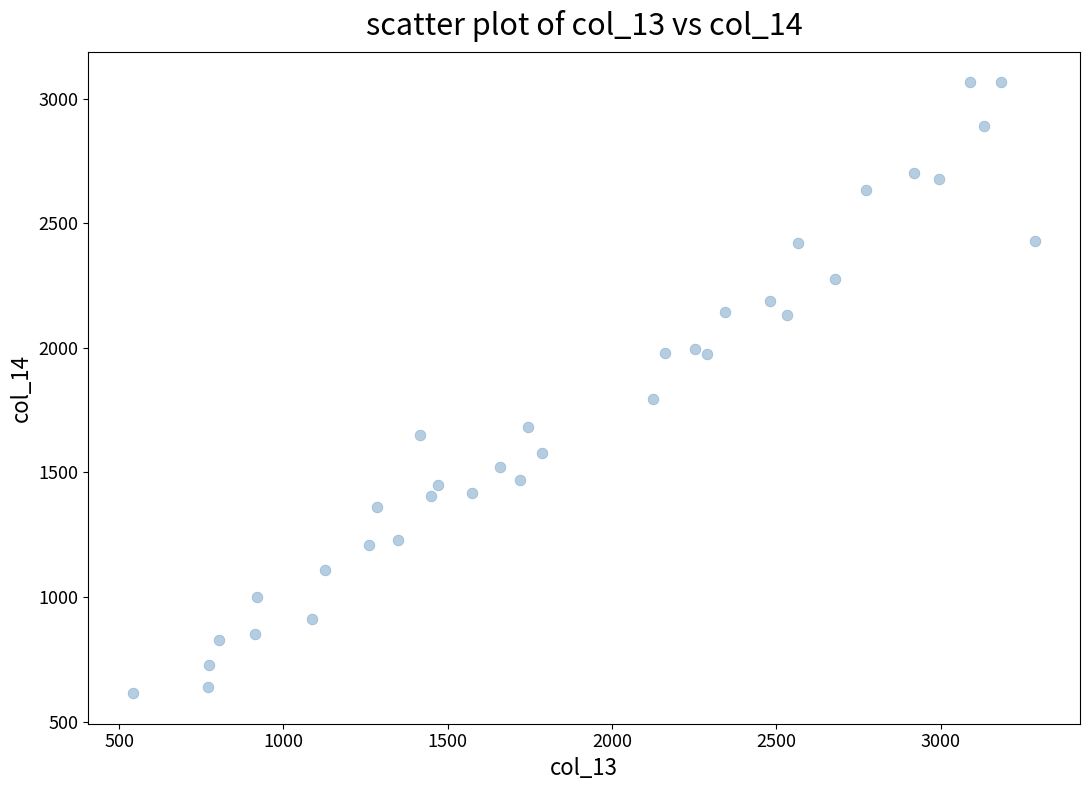

What Y value in the scatter plot is closest to 1839?

1795.6